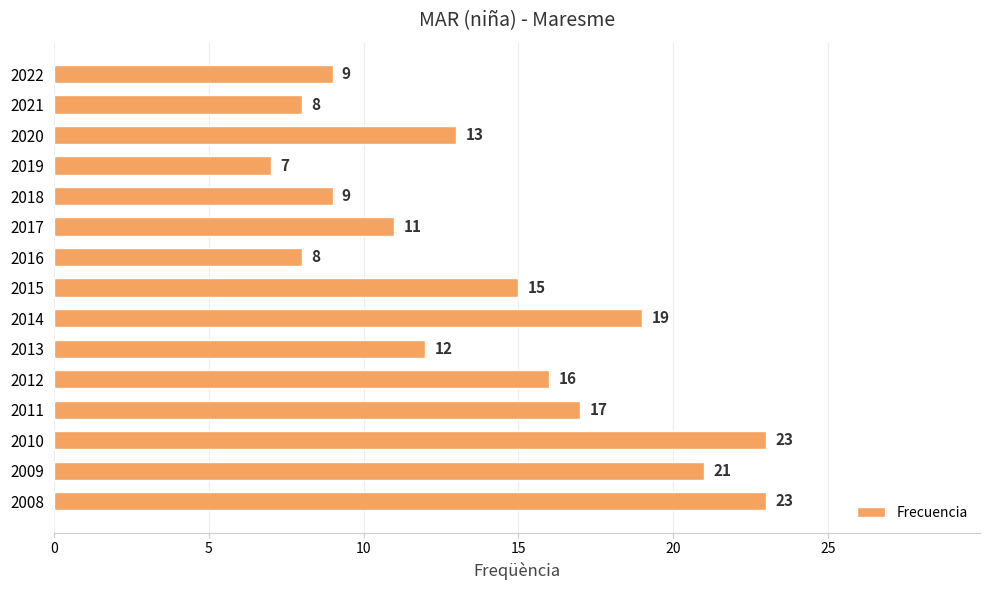

Reading top to bottom, list all the values displayed in this chart.

9	8	13	7	9	11	8	15	19	12	16	17	23	21	23